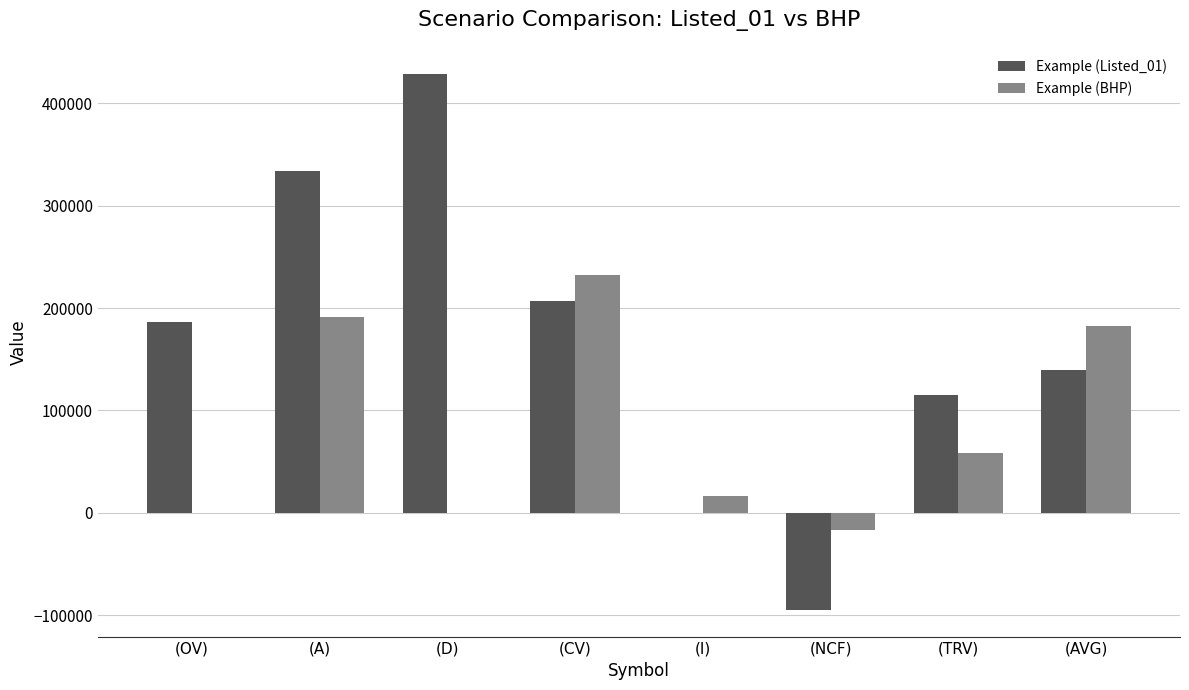

What is the sum of all Example (BHP) values?

664815.4